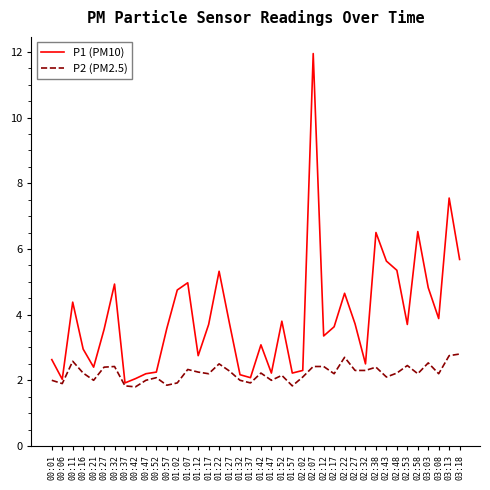

At which category is the sum across all series the highest?

02:07